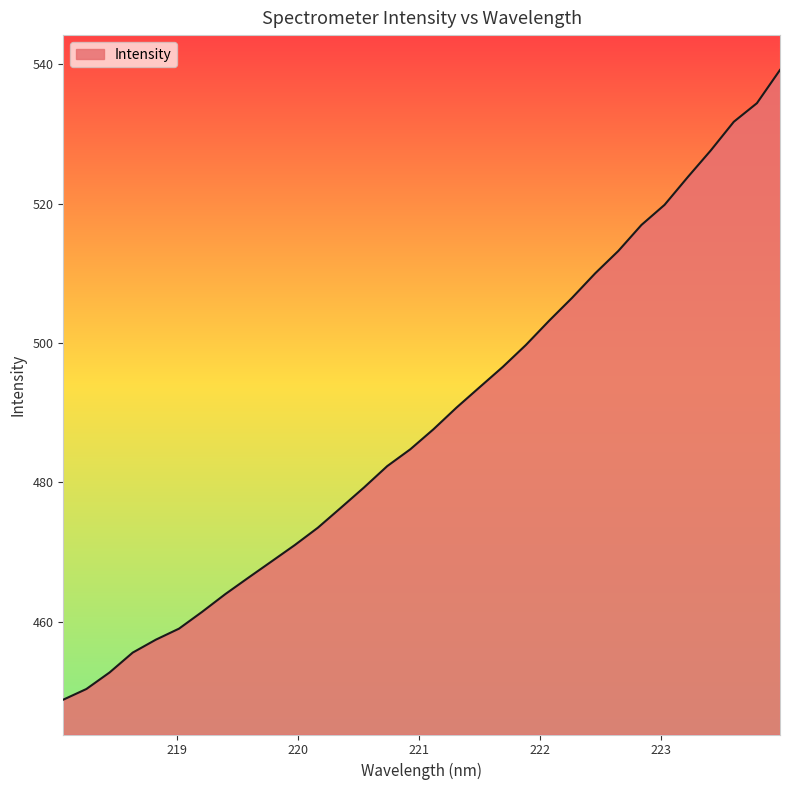

What is the greatest value displayed?

539.2